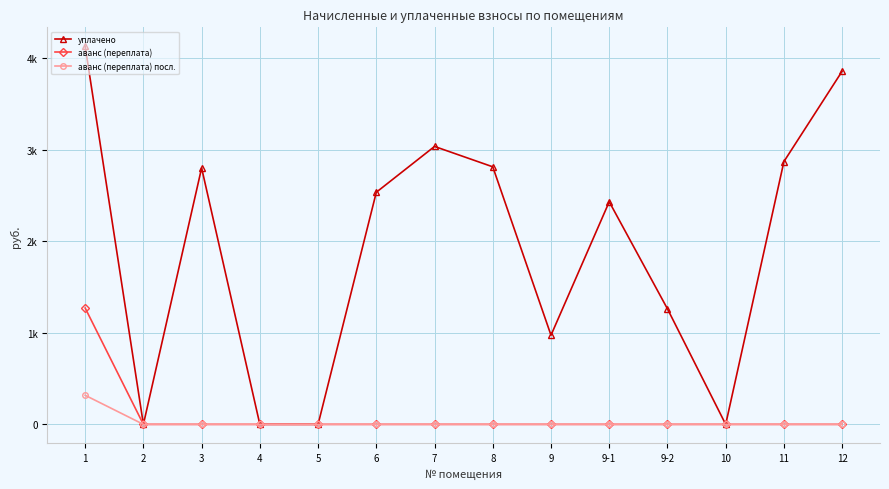

Reading right to left, list all the values displayed in this chart.

уплачено: 12=3854.6	11=2868.4	10=0.0	9-2=1260.7	9-1=2429.5	9=973.1	8=2811.1	7=3033.4	6=2533.4	5=0.0	4=0.0	3=2798.4	2=0.0	1=4127.1
аванс (переплата): 12=0.0	11=0.0	10=0.0	9-2=0.0	9-1=0.0	9=0.0	8=0.0	7=0.0	6=0.0	5=0.0	4=0.0	3=0.0	2=0.0	1=1269.9
аванс (переплата) посл.: 12=0.0	11=0.0	10=0.0	9-2=0.0	9-1=0.0	9=0.0	8=0.0	7=0.0	6=0.0	5=0.0	4=0.0	3=0.0	2=0.0	1=317.5